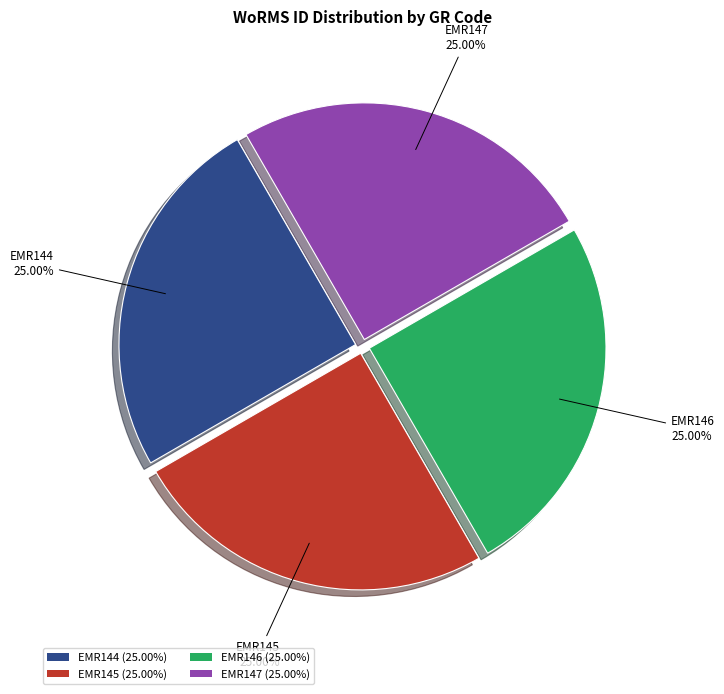

What percentage is the EMR147 slice, to the nearest percent?

25%